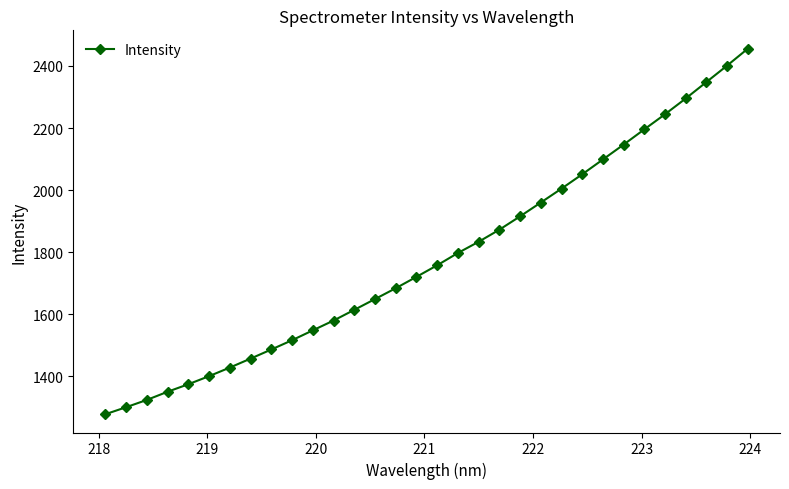

What is the smallest value displayed?

1277.6